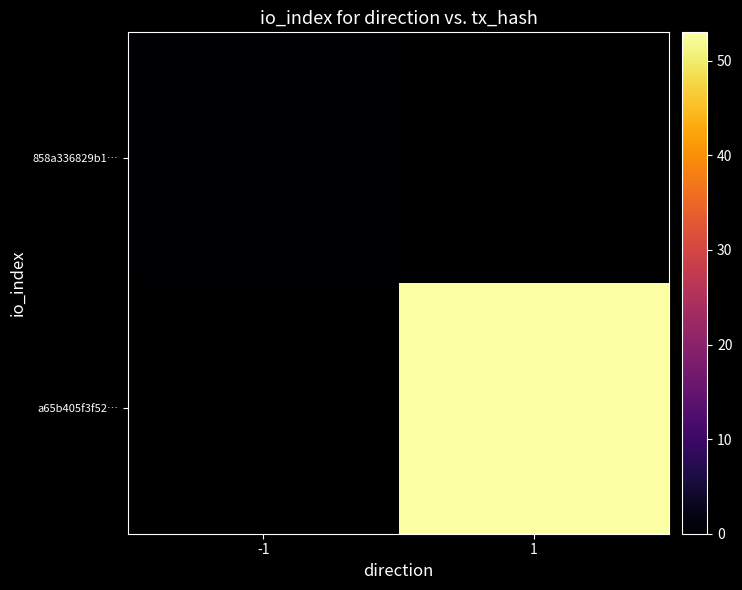

At 1, list the series in order from smallest to largest.

858a336829b1…, a65b405f3f52…